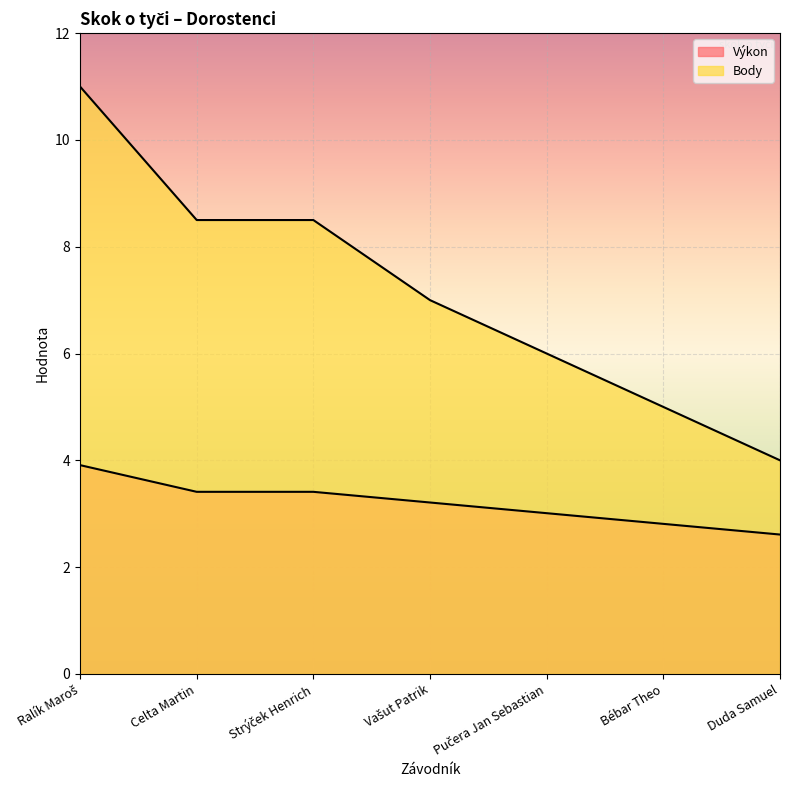

What is the label of the 4th point from the left?

Vašut Patrik